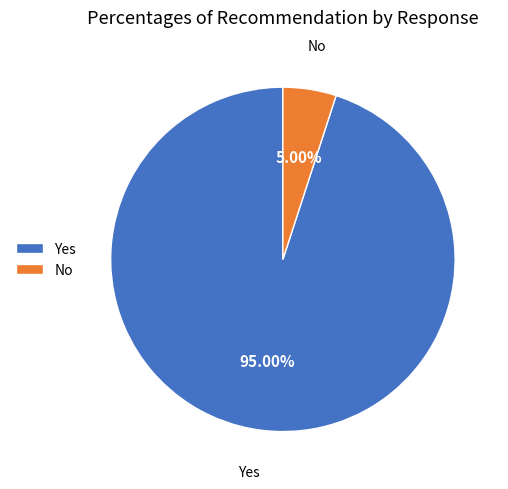

To the nearest percent, what percentage of the pie is Yes?

95%